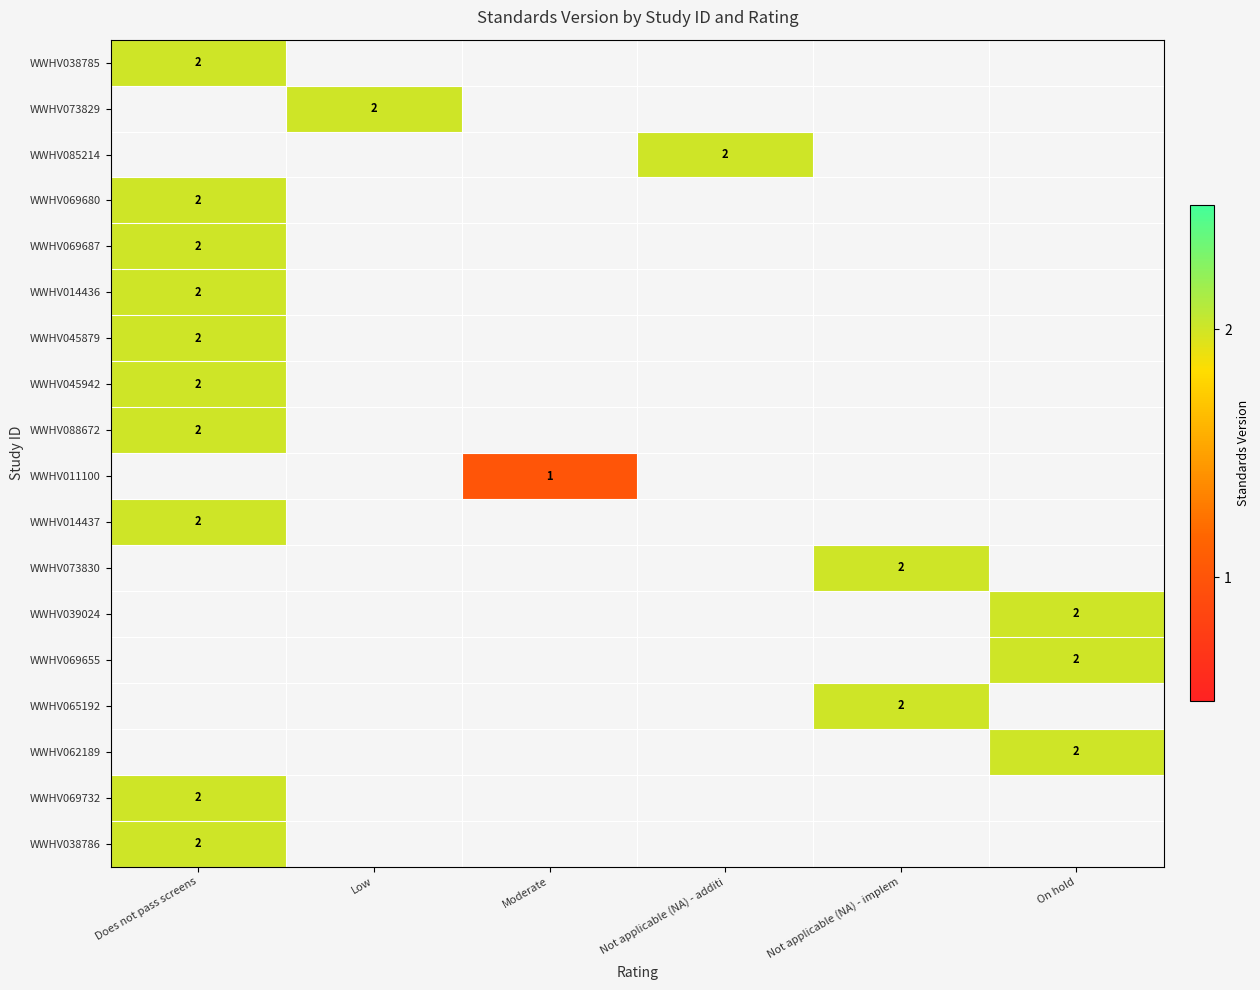

List the labels in order of row_1 value, smallest first.

Does not pass screens, Low, Moderate, Not applicable (NA) - additi, Not applicable (NA) - implem, On hold